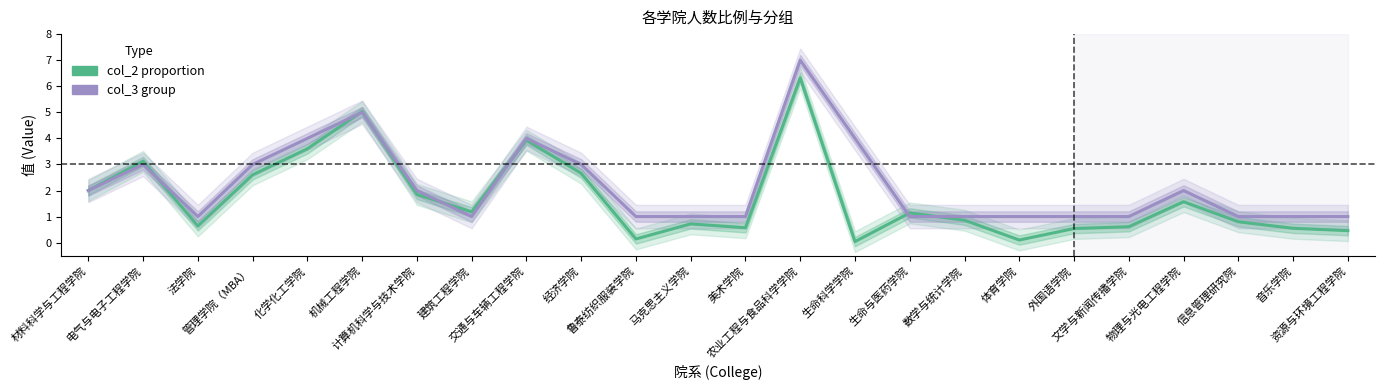

How many lines are shown in the chart?

2